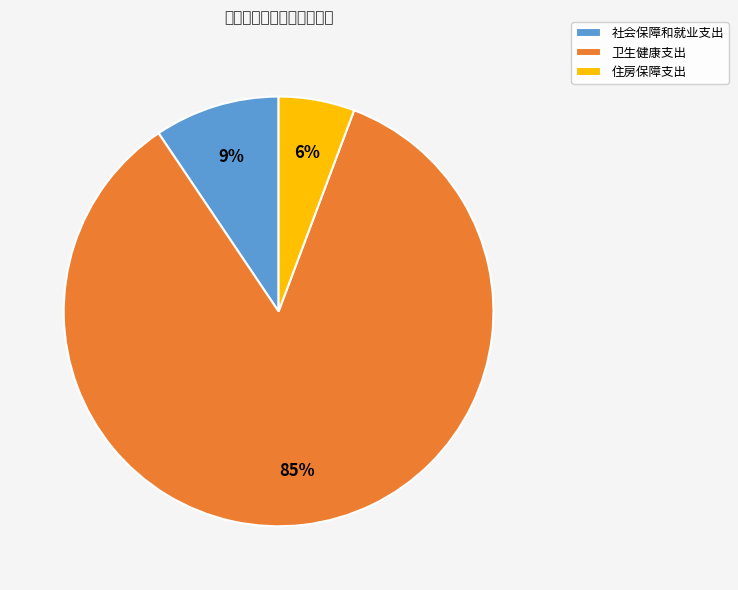

How many slices are in this pie chart?

3